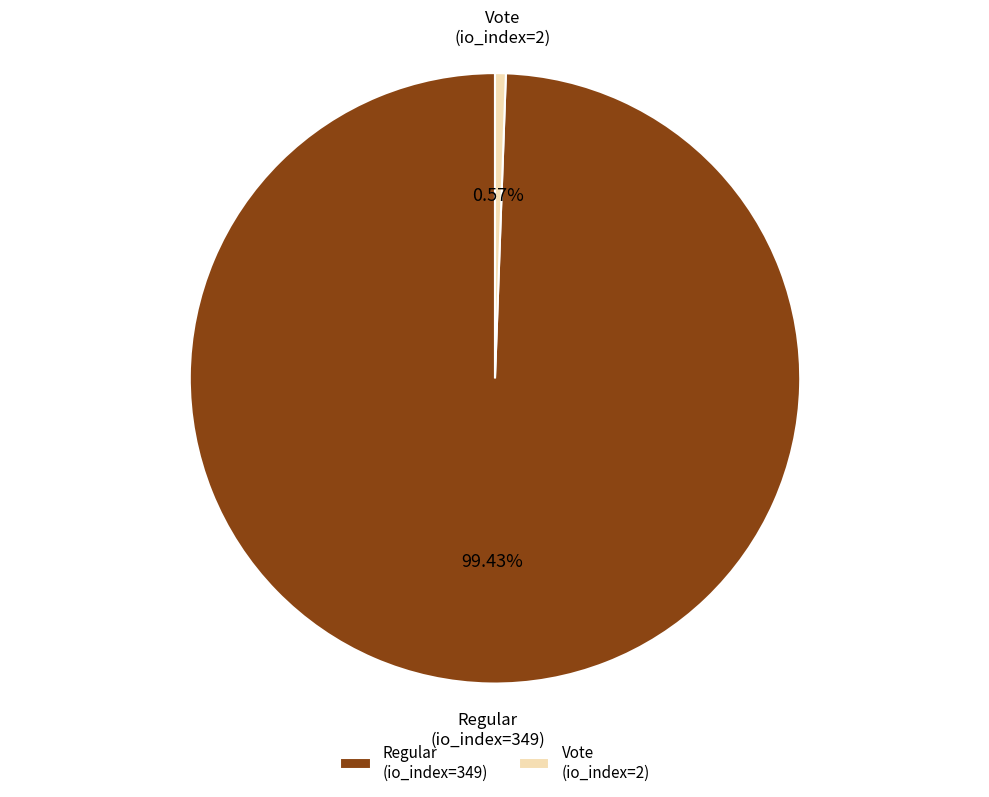

True or false: Regular (io_index=349) accounts for 89% of the total.

False